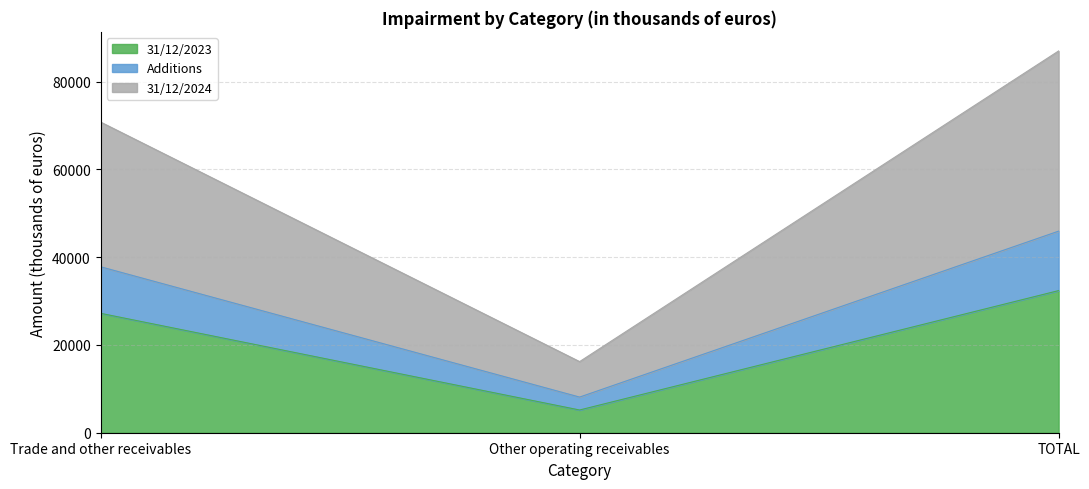

List the labels in order of 31/12/2023 value, smallest first.

Other operating receivables, Trade and other receivables, TOTAL